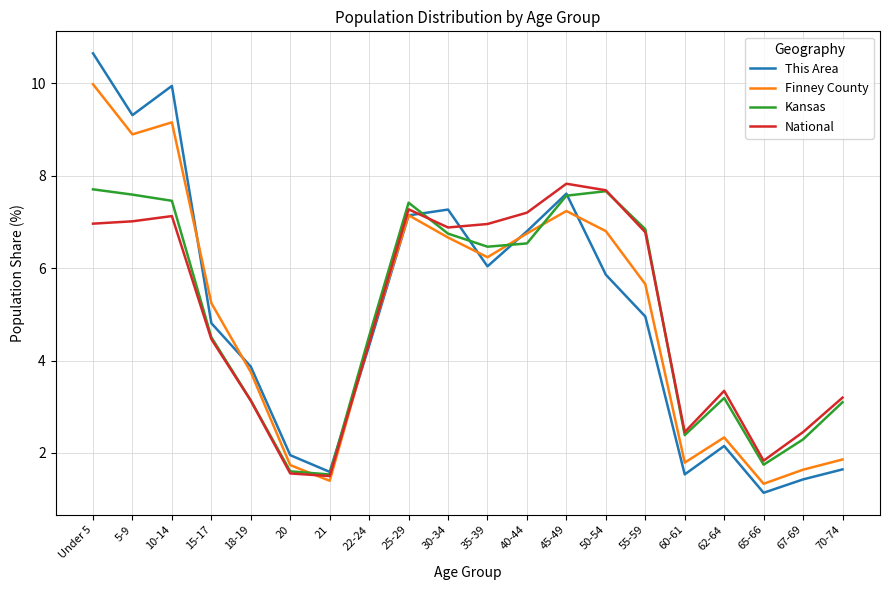

At which label does Kansas first exceed 6?

Under 5